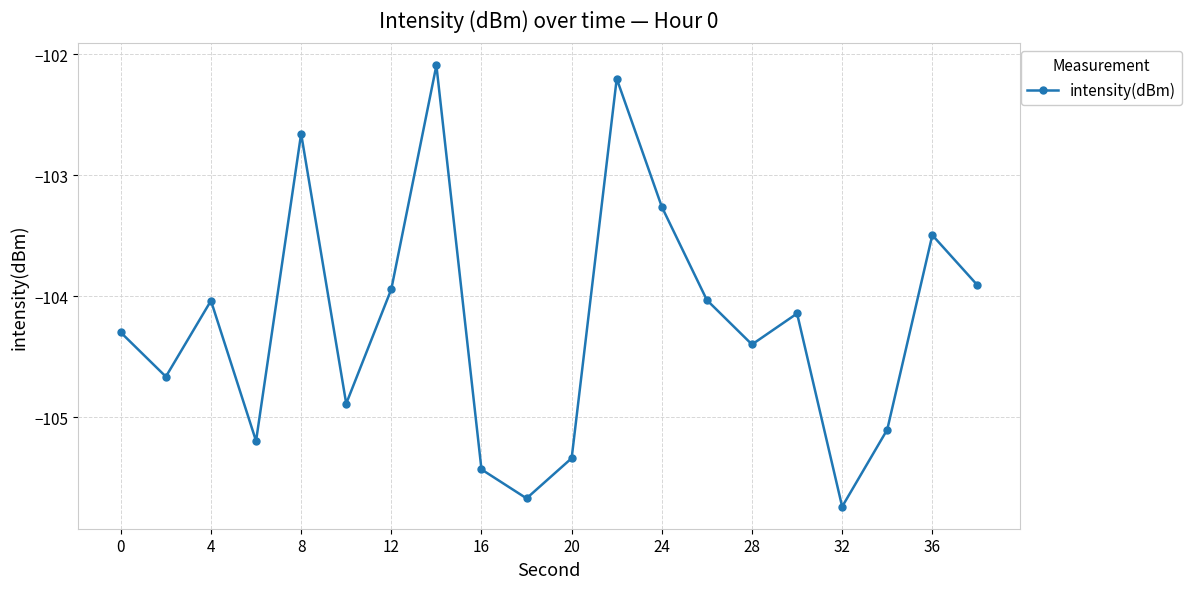

What is the difference between the maximum and second lowest values?

3.6